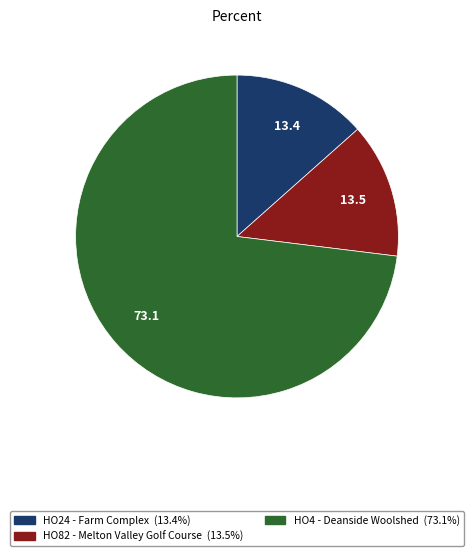

Is there a majority slice in this chart?

Yes